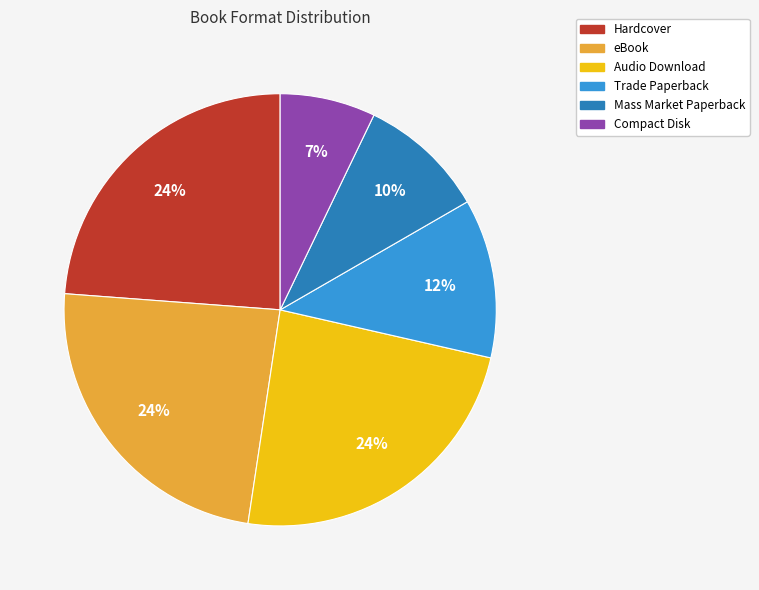

Count the number of slices in the pie.

6